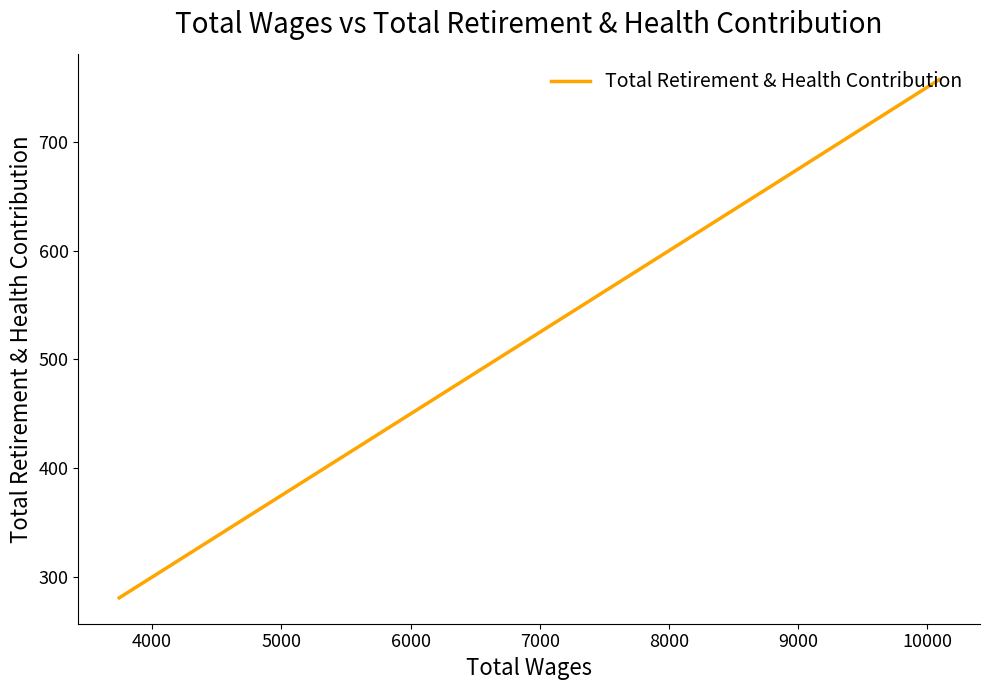

What is the minimum value shown in the chart?

281